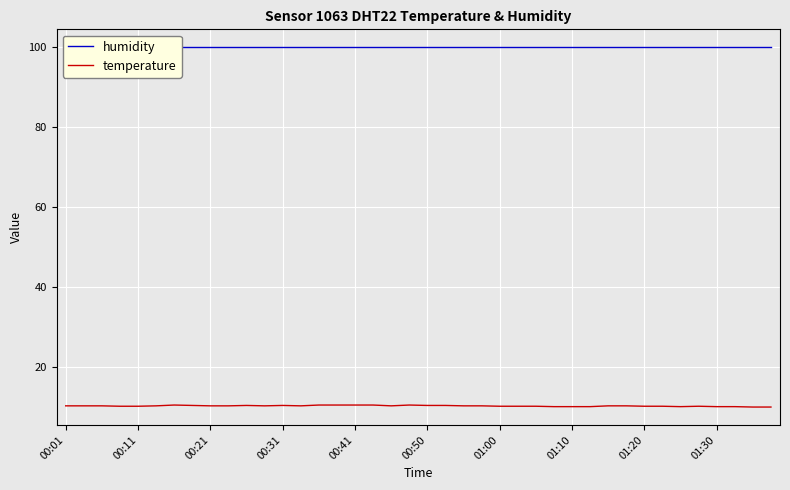

How many data points does each series have?

40